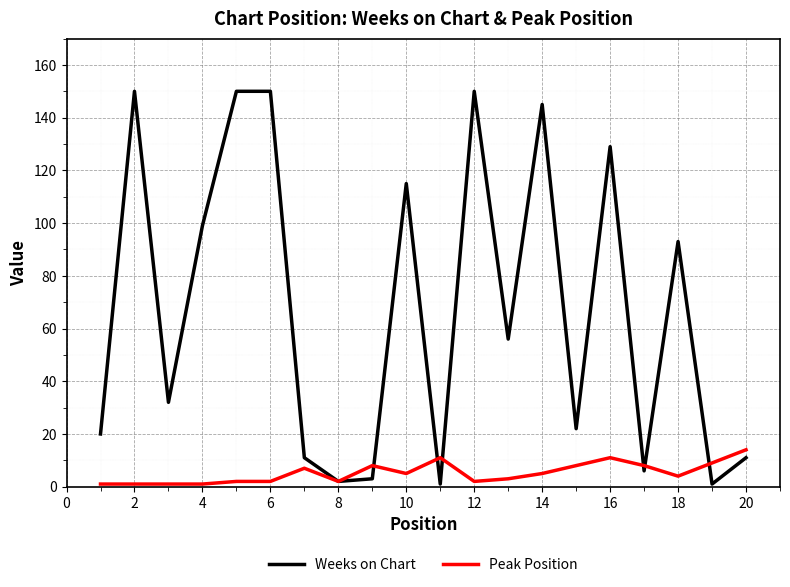

Which series has the largest range (max minus min)?

Weeks on Chart